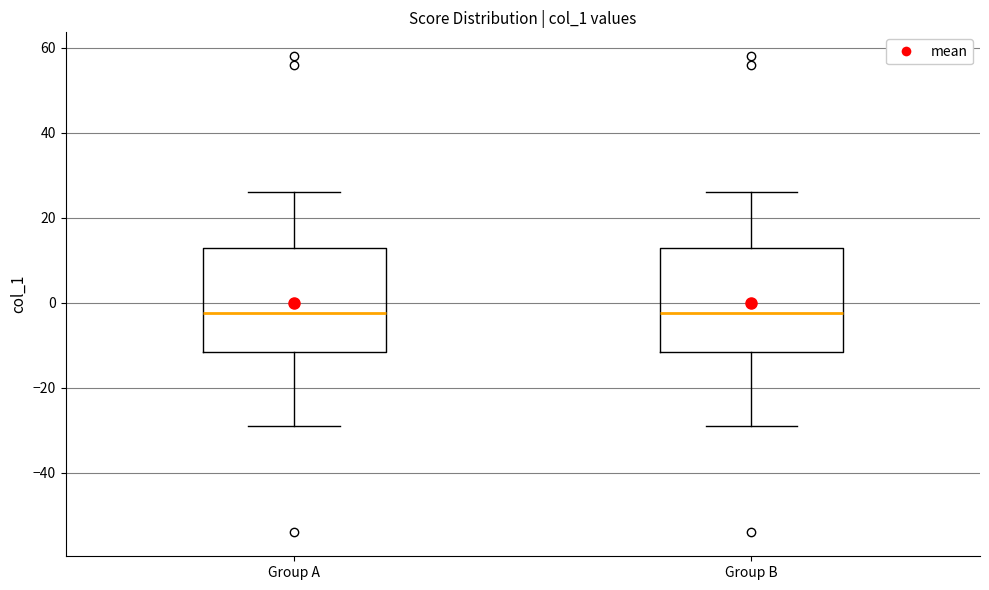

Where is the upper edge of the box for Group B on the y-axis? The values are not printed on the chart, so give them approximately, as read against the axis.

14